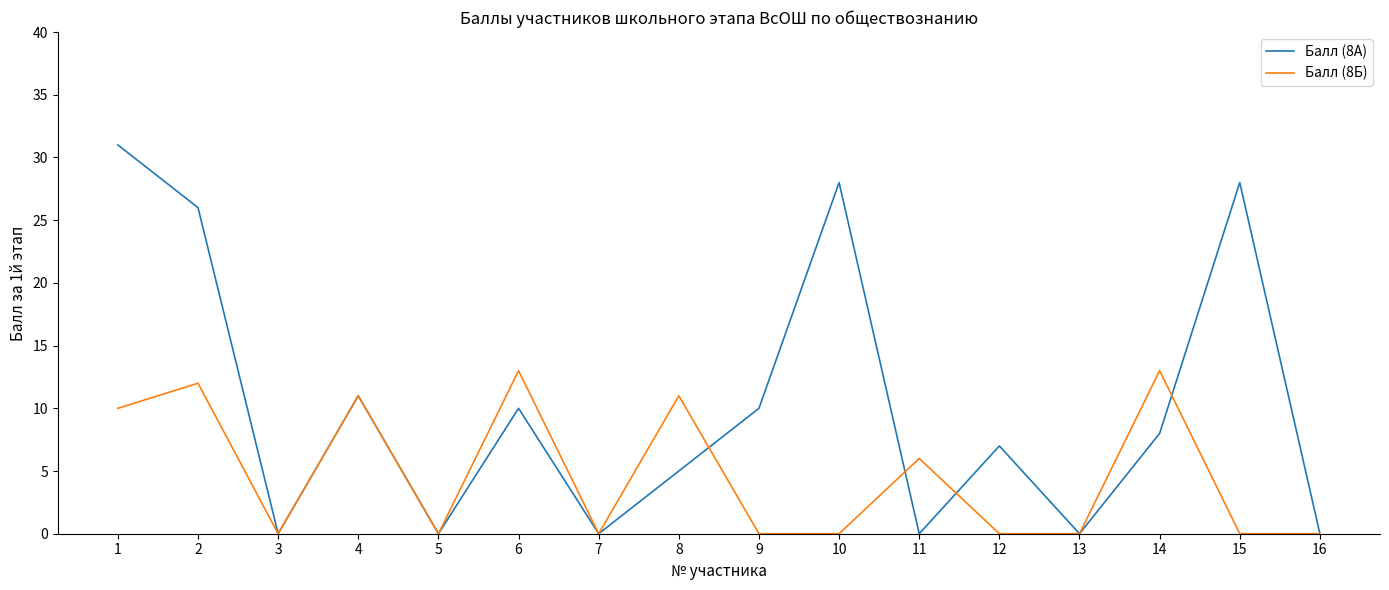

Does the chart have visible grid lines?

No